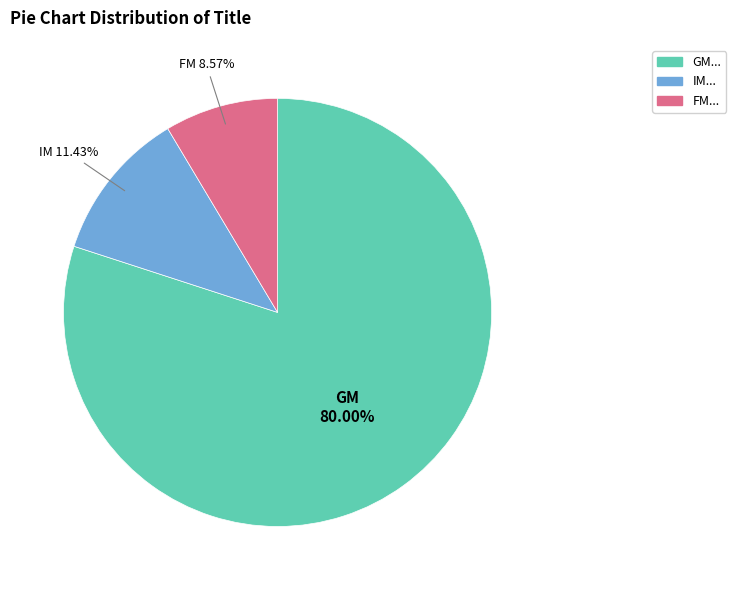

Does any single category account for the majority?

Yes